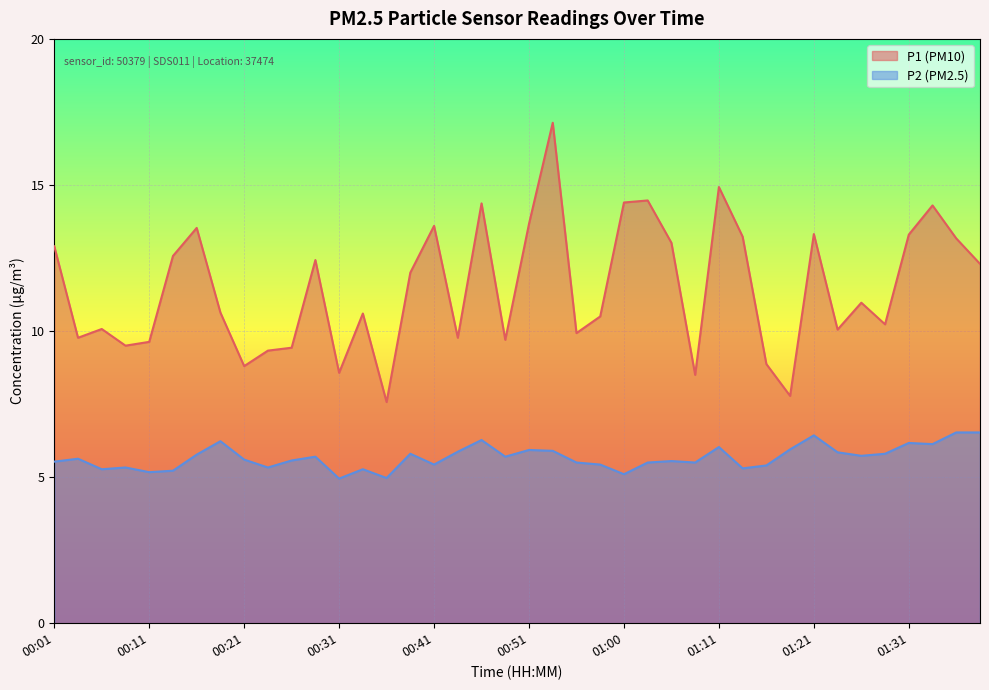

True or false: P1 and P2 cross at least once.

False